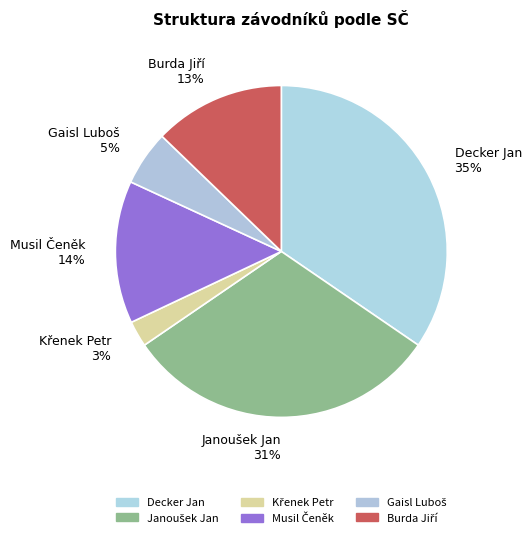

Count the number of slices in the pie.

6